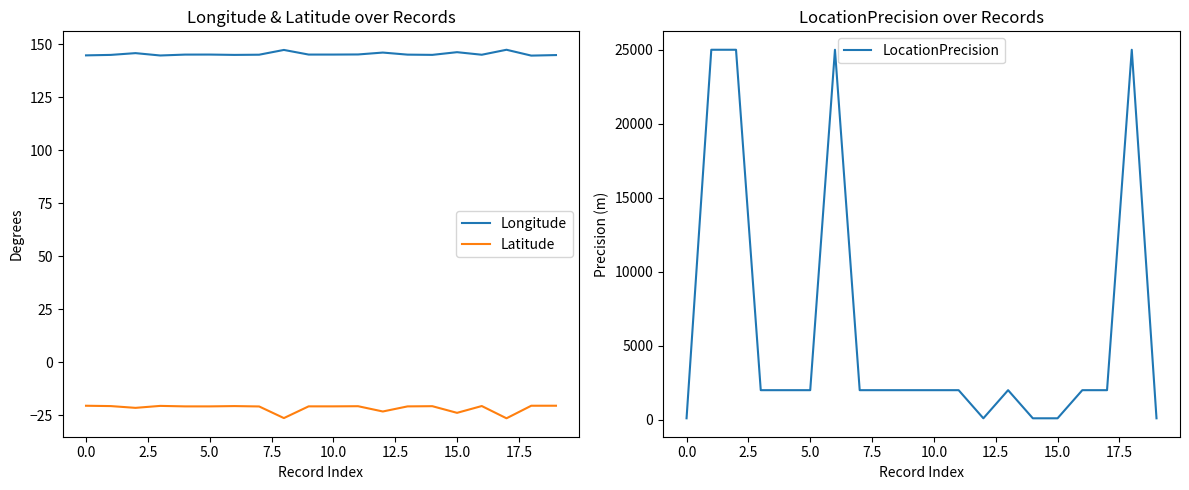

True or false: Longitude and Latitude intersect in this chart.

False